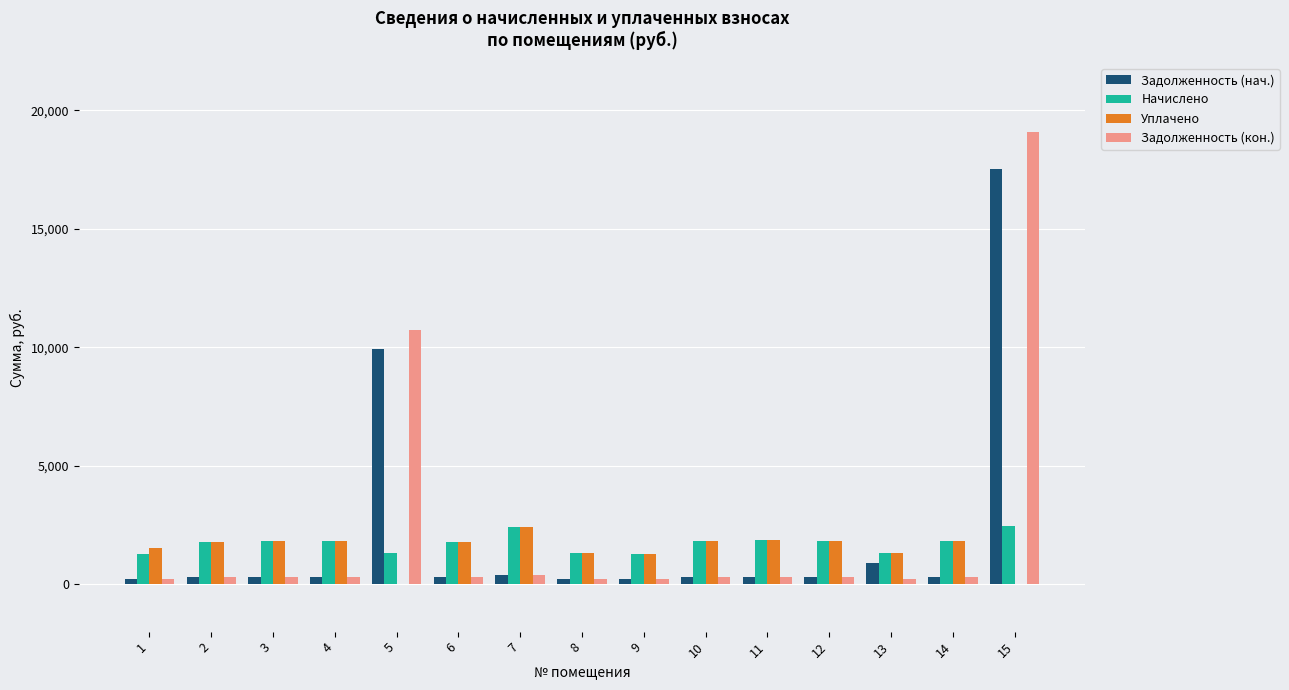

What value does the Задолженность (нач.) series have at 8?

218.9